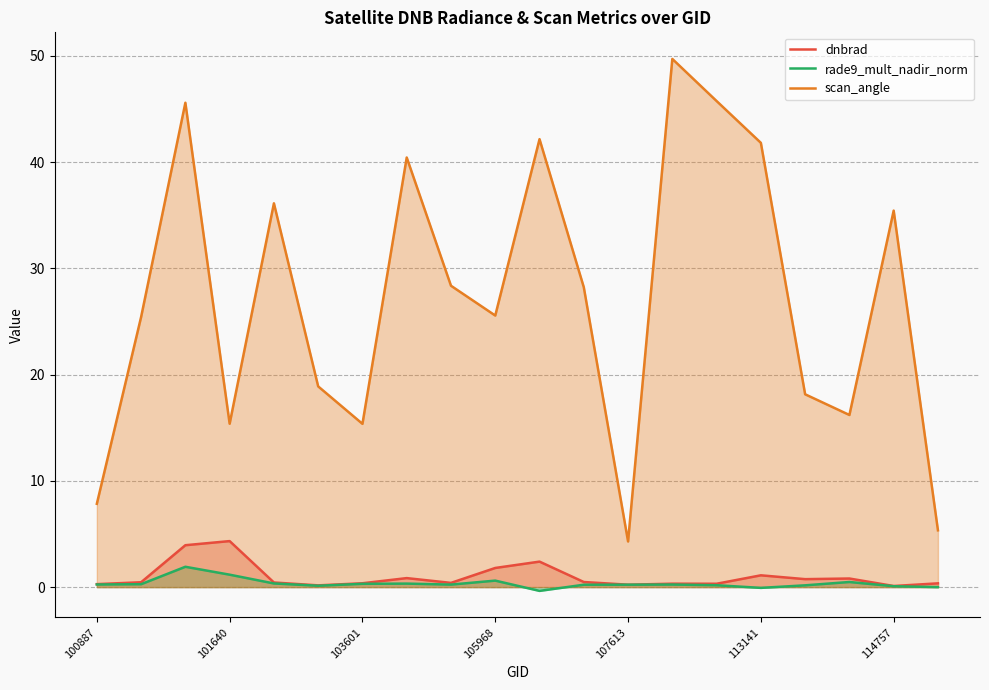

At 13, list the series in order from largest to smallest.

scan_angle, dnbrad, rade9_mult_nadir_norm